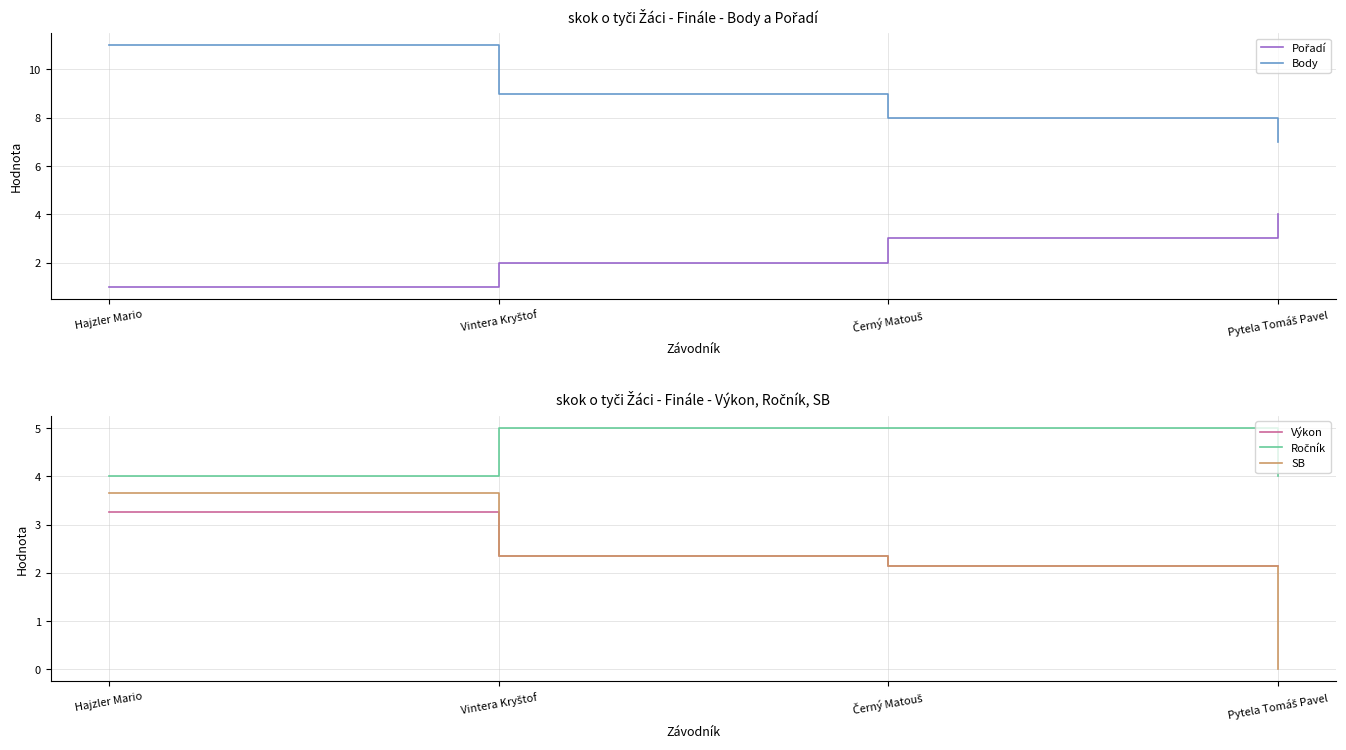

What is the label of the 4th point from the left?

Pytela Tomáš Pavel